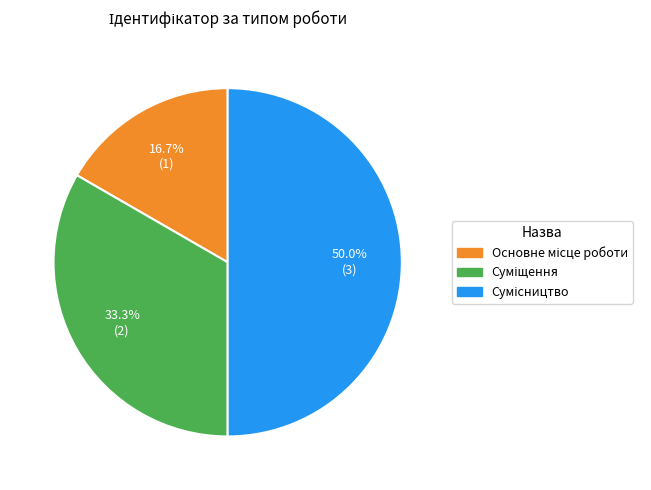

Does any single category account for the majority?

No